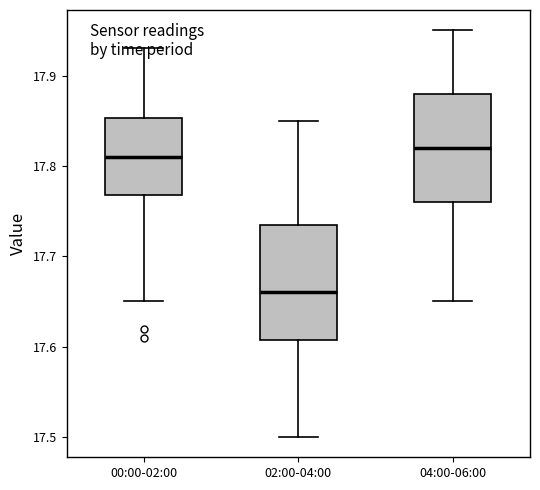

Where does the upper whisker of the box for 04:00-06:00 end on the y-axis? The values are not printed on the chart, so give them approximately, as read against the axis.

17.95